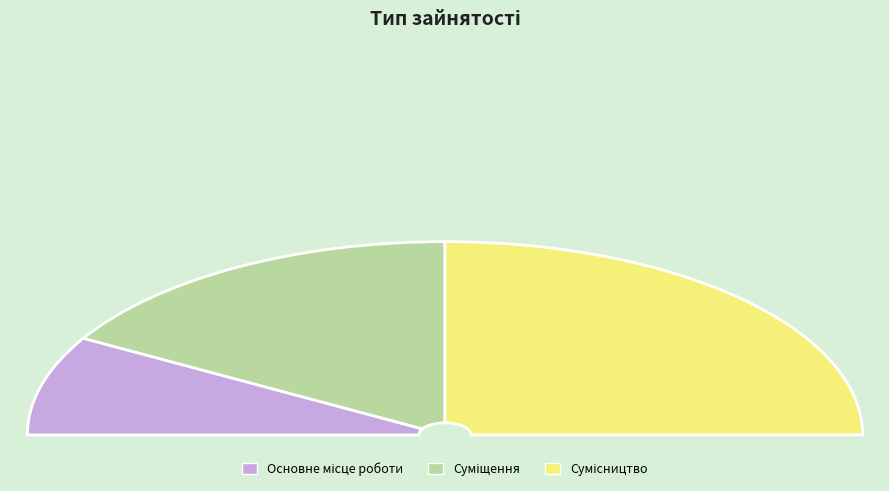

Is it true that Сумісництво is 50% of the pie?

True